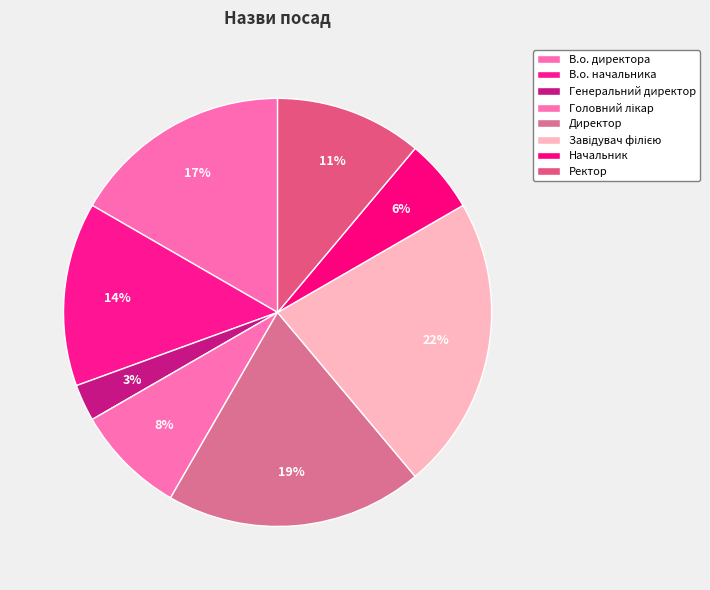

Count the number of slices in the pie.

8